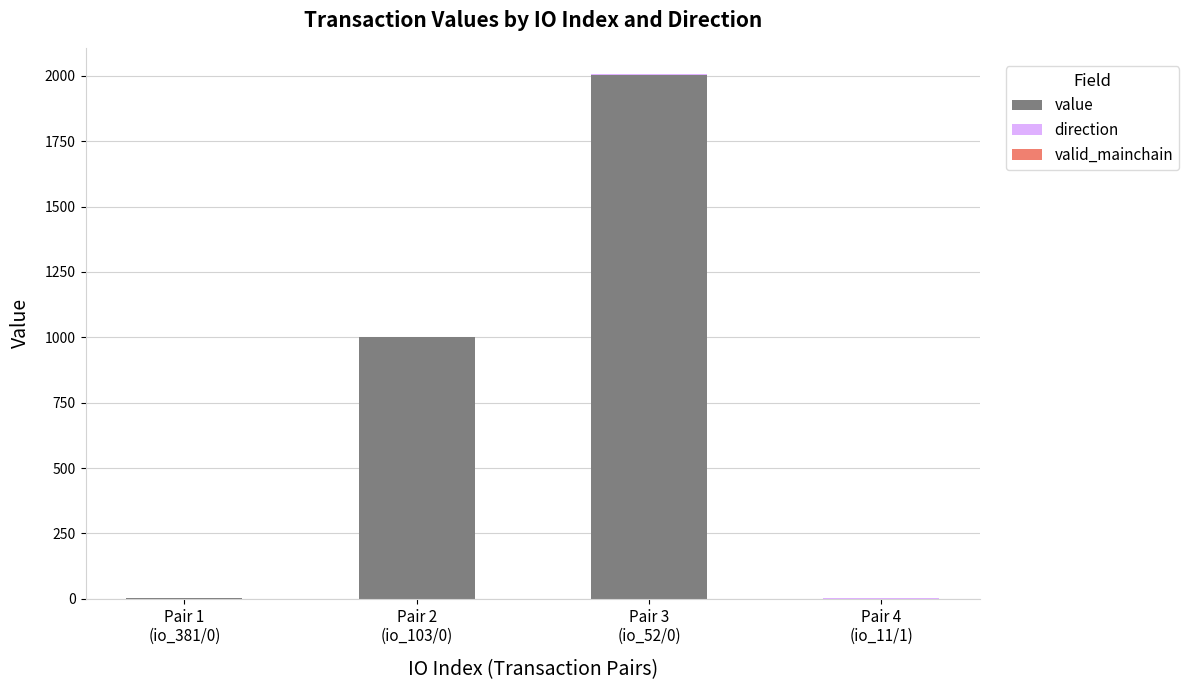

What is the highest value of the value series?

2004.8